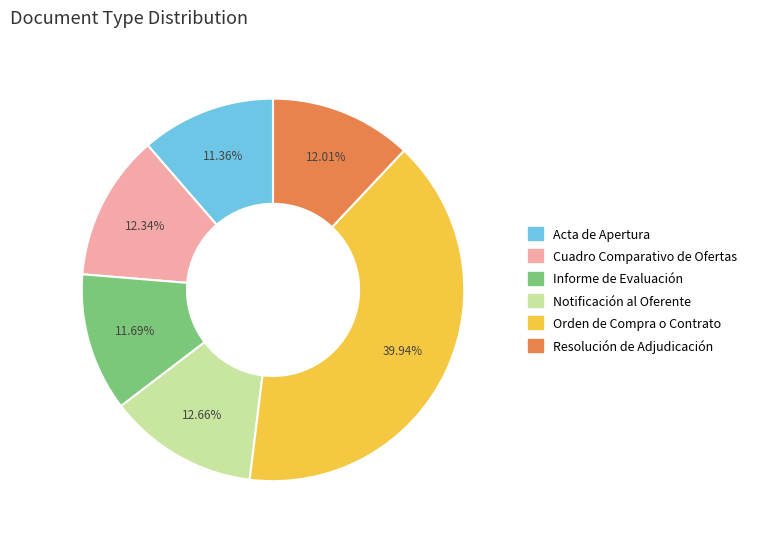

To the nearest percent, what is the average slice percentage?

17%